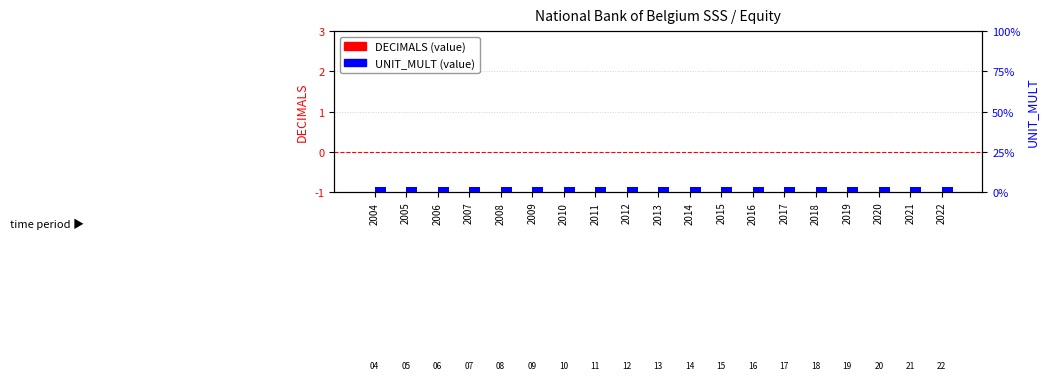

At 2010, list the series in order from largest to smallest.

UNIT_MULT, DECIMALS